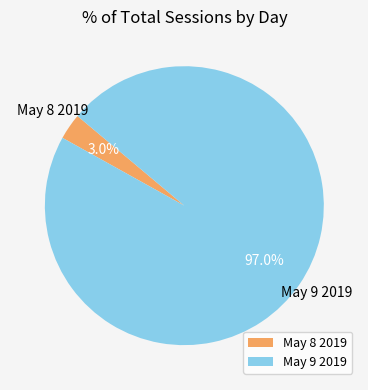

True or false: May 9 2019 accounts for 97% of the total.

True